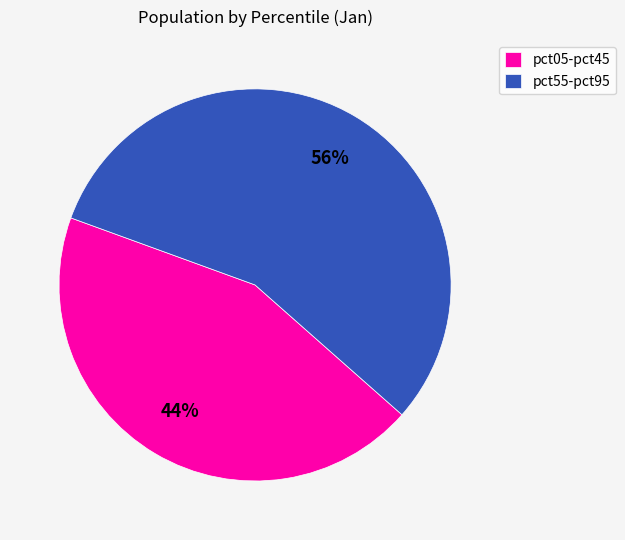

To the nearest percent, what is the average slice percentage?

50%